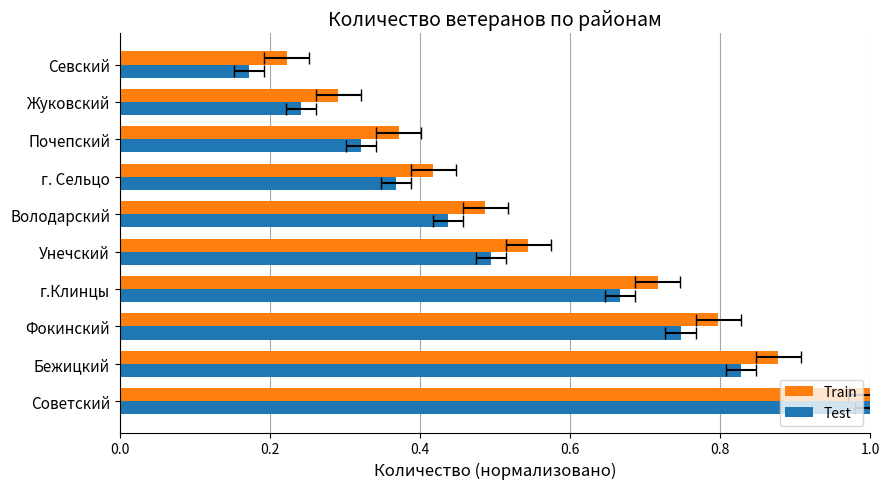

Is it true that Train equals 0.9 at Унечский?

False